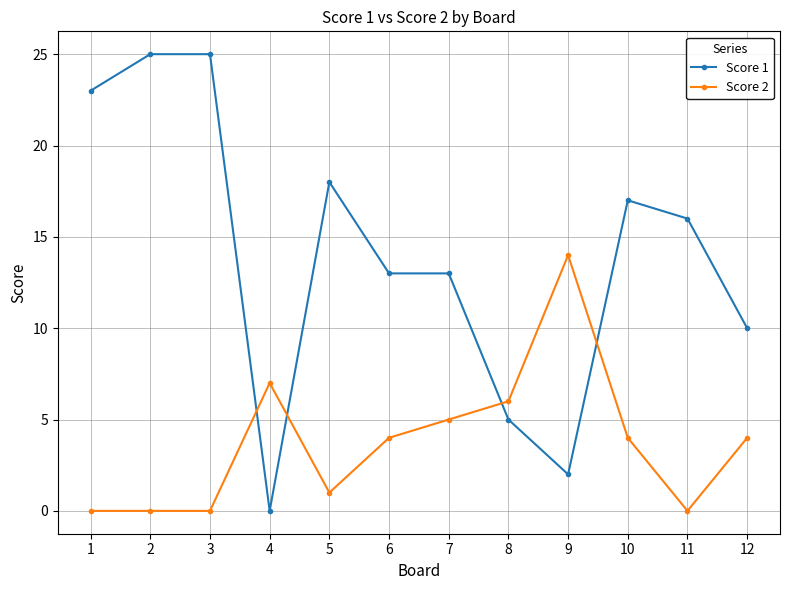

Is this an area chart (filled region under the line)?

No